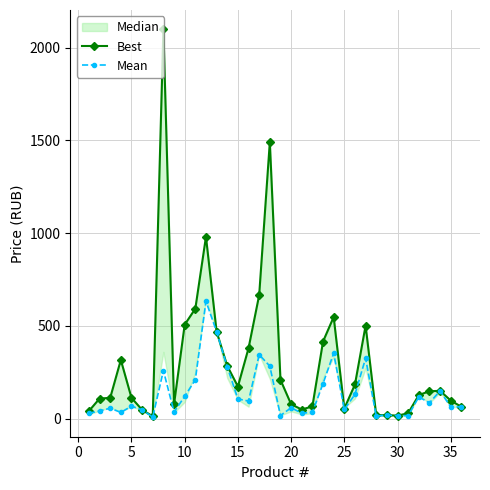

What is the maximum value for Mean?

633.1